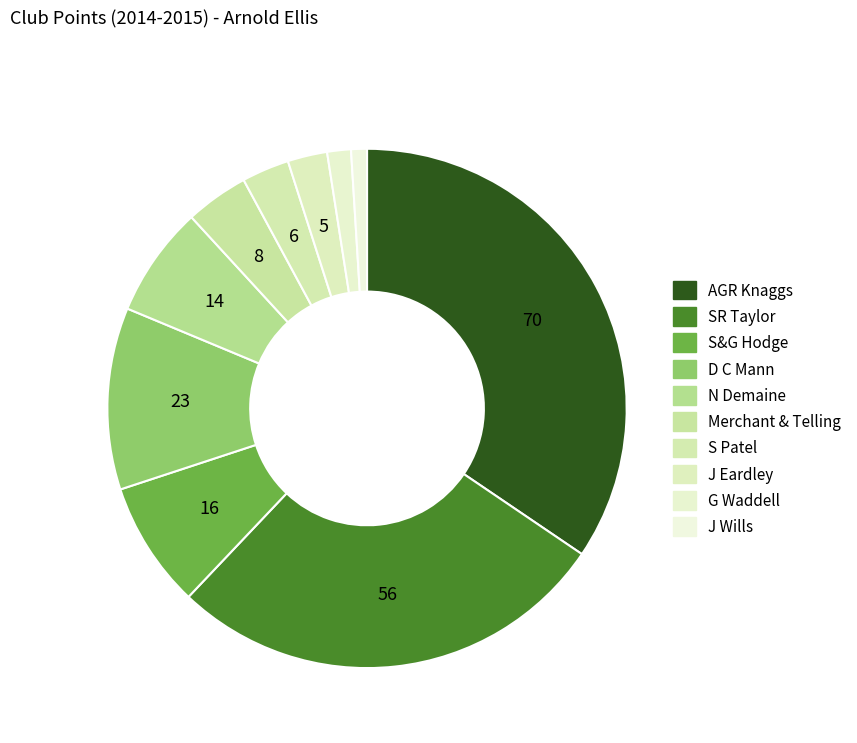

Count the number of slices in the pie.

10